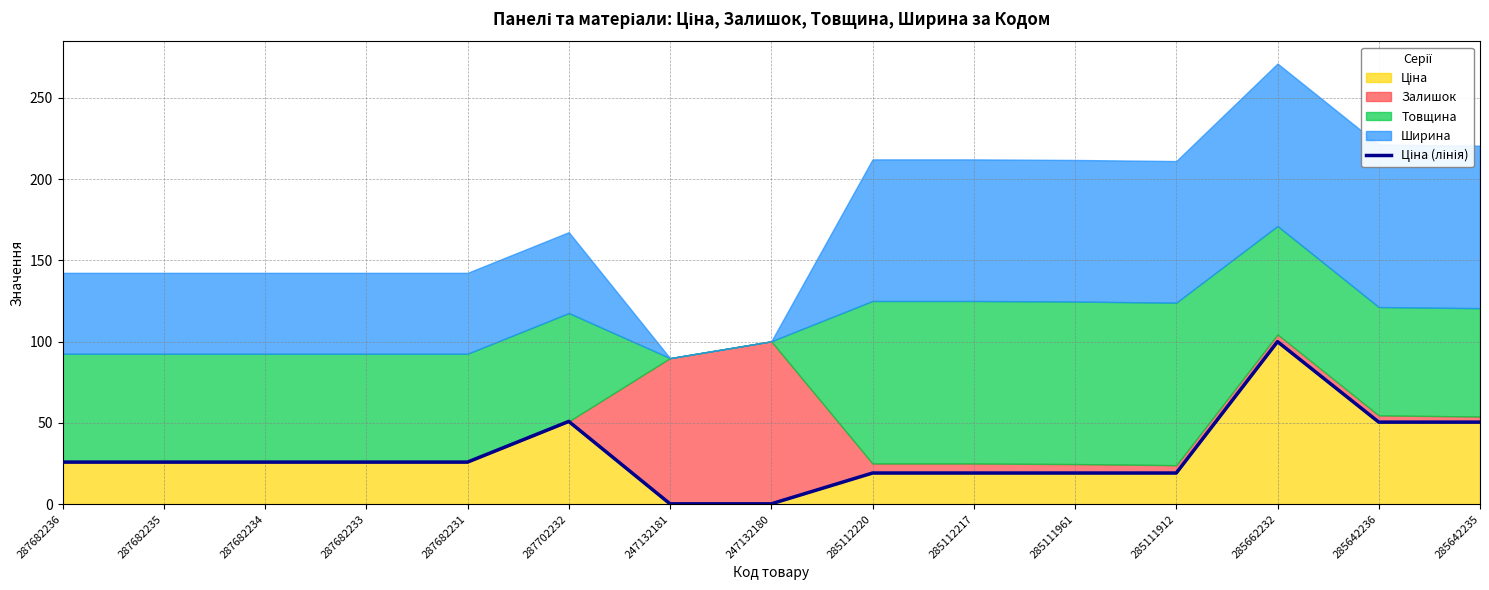

How many values are below 25?

6